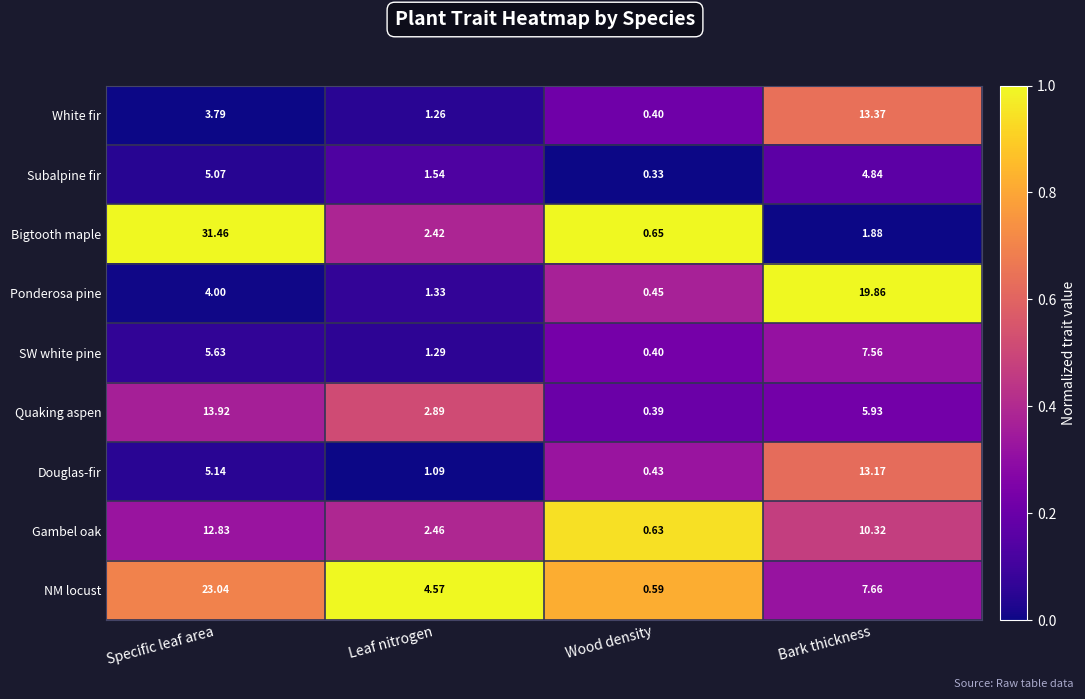

At which label is Douglas-fir closest to 6?

Specific leaf area